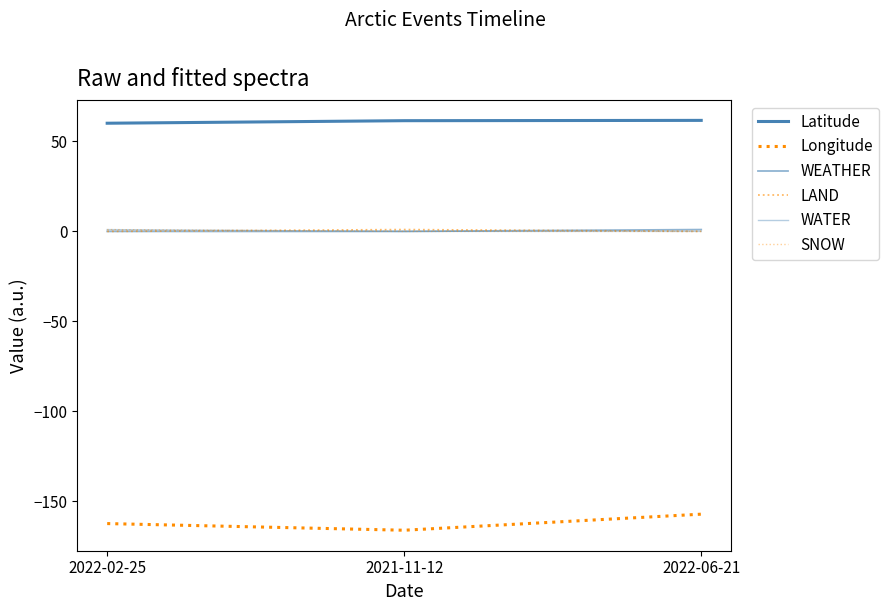

Count the WEATHER values in the range 0 to 1.

3